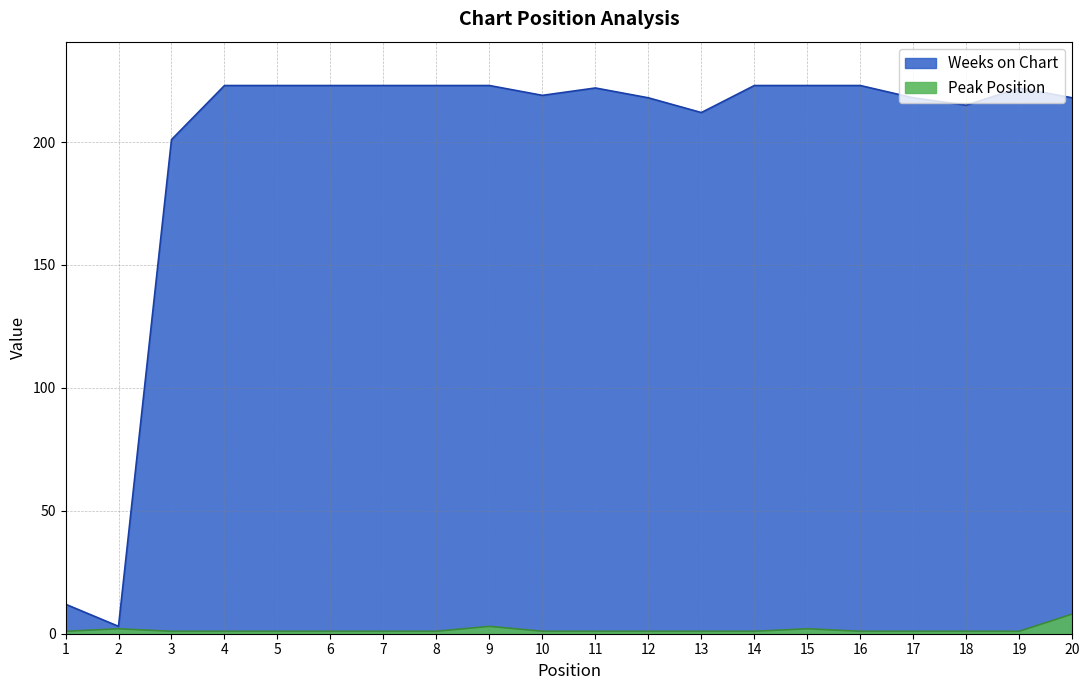

Reading left to right, list all the values displayed in this chart.

Peak Position: 1	2	1	1	1	1	1	1	3	1	1	1	1	1	2	1	1	1	1	8
Weeks on Chart: 12	3	201	223	223	223	223	223	223	219	222	218	212	223	223	223	218	215	222	218